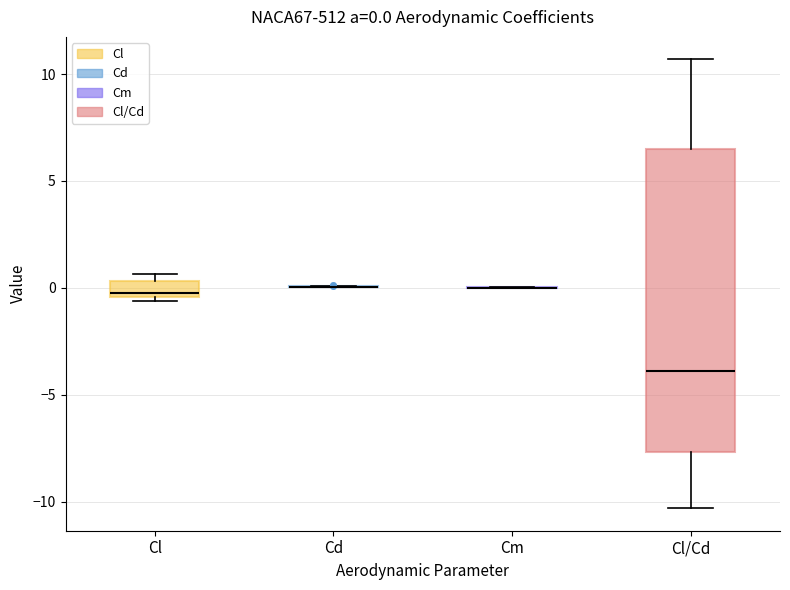

Comparing the boxes themselves (not the whiskers), which one is the tallest?

Cl/Cd